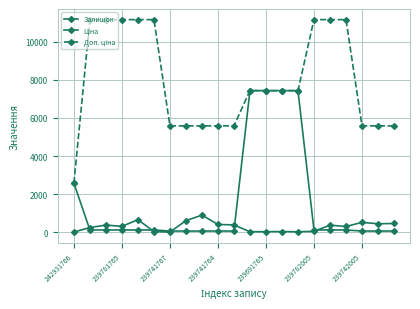

How many lines are shown in the chart?

3